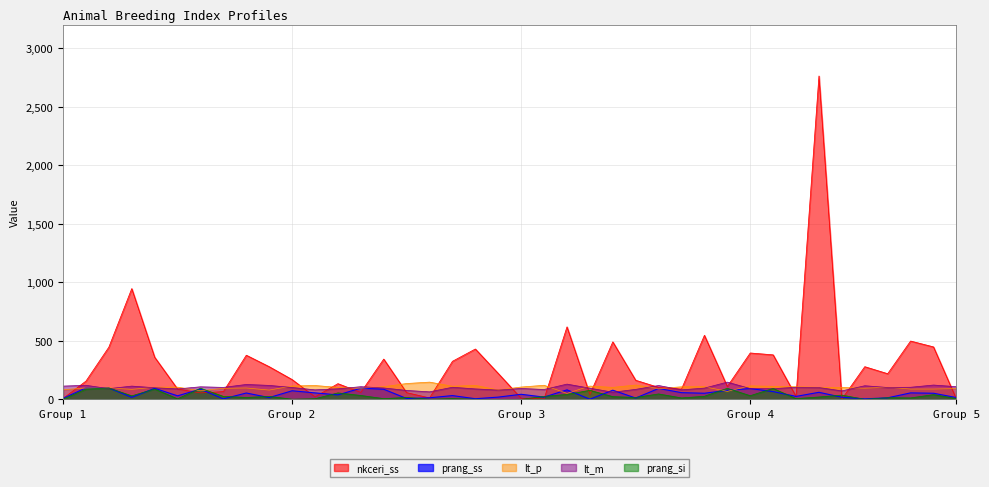

Does the chart display data point markers on the line(s)?

No